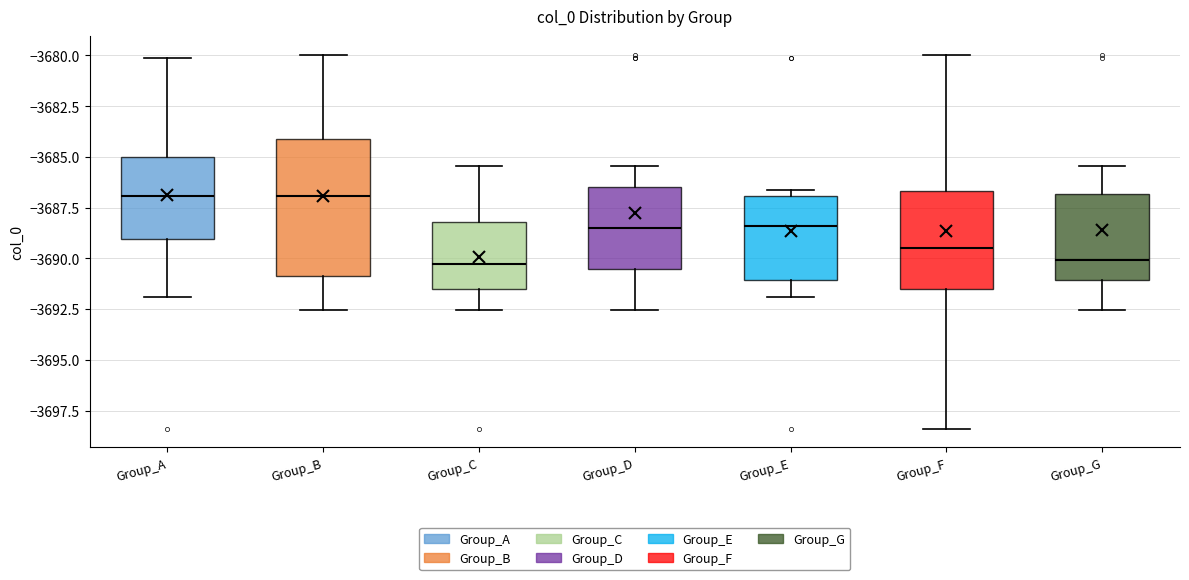

Reading left to right, read every box against the y-axis: the position of its median line, the range the box covers, and the ends of its whiskers. The values are not printed on the chart, so give them approximately, as read against the axis.

Group_A: median -3687.0, box -3689.0 to -3685.0, whiskers -3692.0 to -3680.0
Group_B: median -3687.0, box -3691.0 to -3684.0, whiskers -3692.5 to -3680.0
Group_C: median -3690.5, box -3691.5 to -3688.0, whiskers -3692.5 to -3685.5
Group_D: median -3688.5, box -3690.5 to -3686.5, whiskers -3692.5 to -3685.5
Group_E: median -3688.5, box -3691.0 to -3687.0, whiskers -3692.0 to -3686.5
Group_F: median -3689.5, box -3691.5 to -3686.5, whiskers -3698.5 to -3680.0
Group_G: median -3690.0, box -3691.0 to -3687.0, whiskers -3692.5 to -3685.5